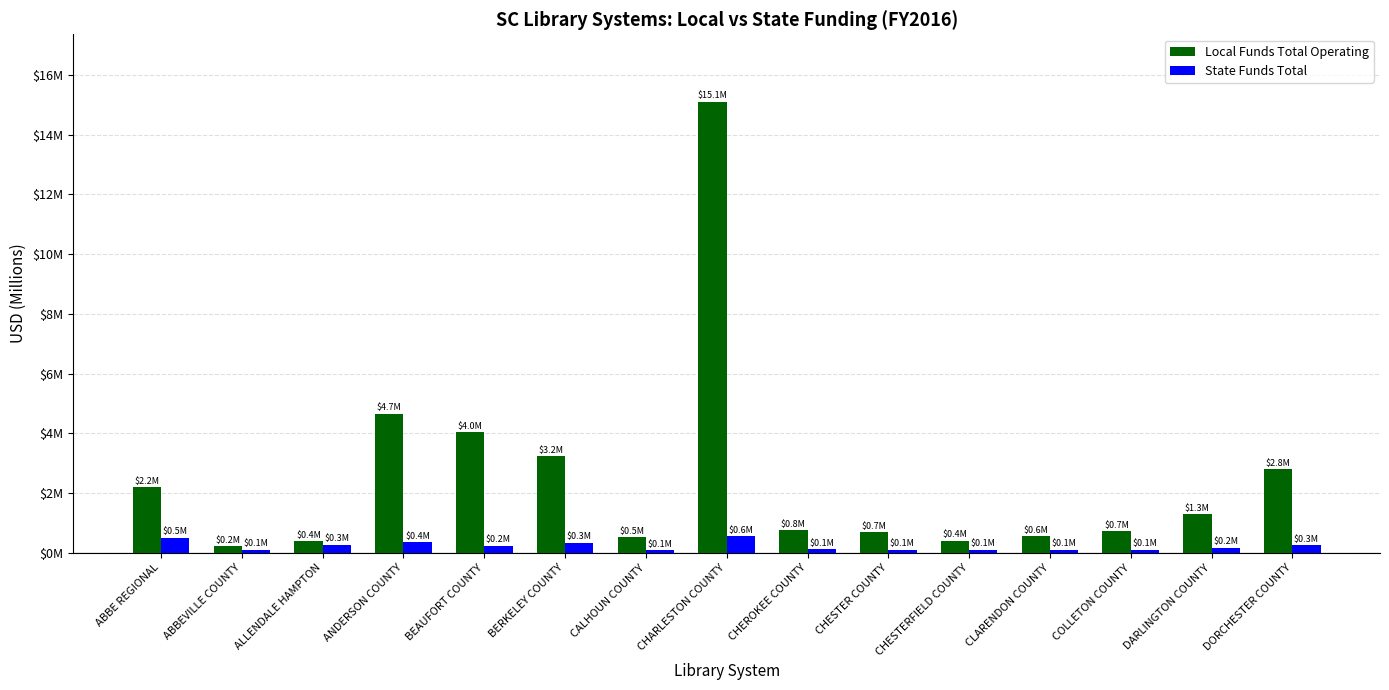

What is the maximum value for Local Funds Total Operating?

15091224